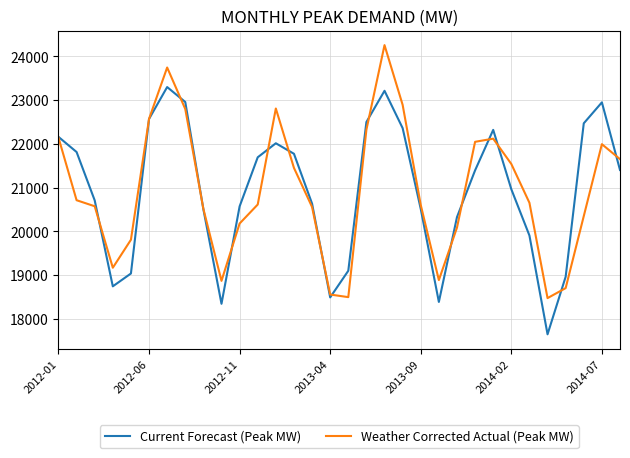

What is the smallest value displayed?

17649.0